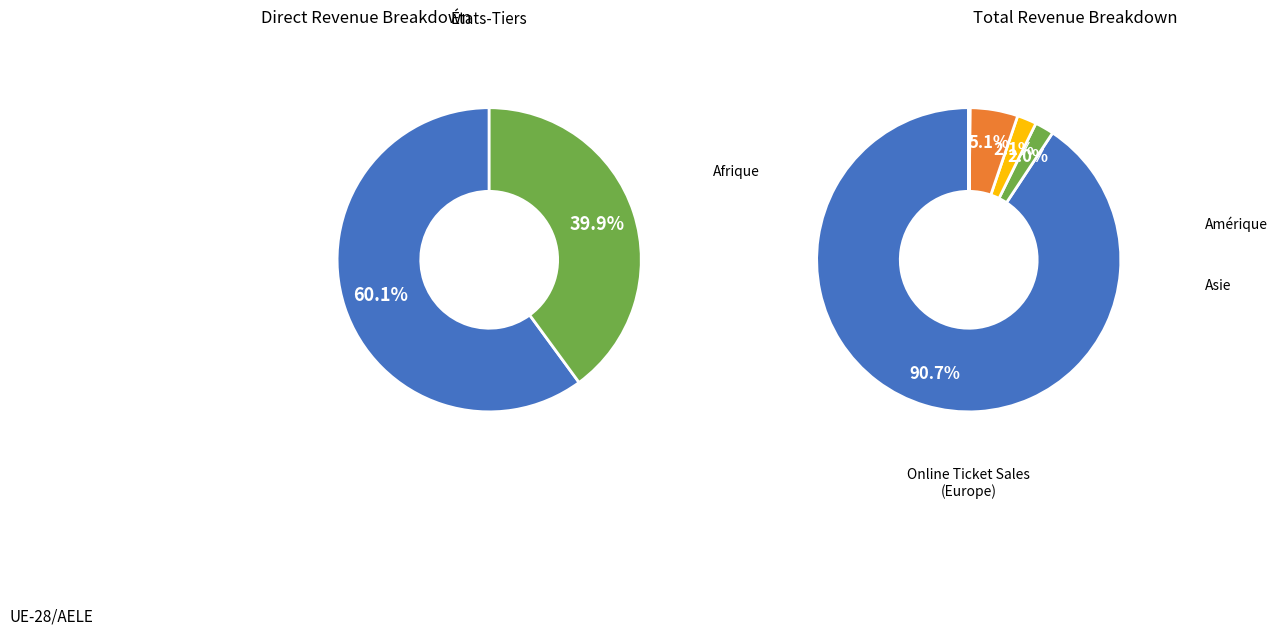

Is Provenance inconnu the majority of the pie?

No